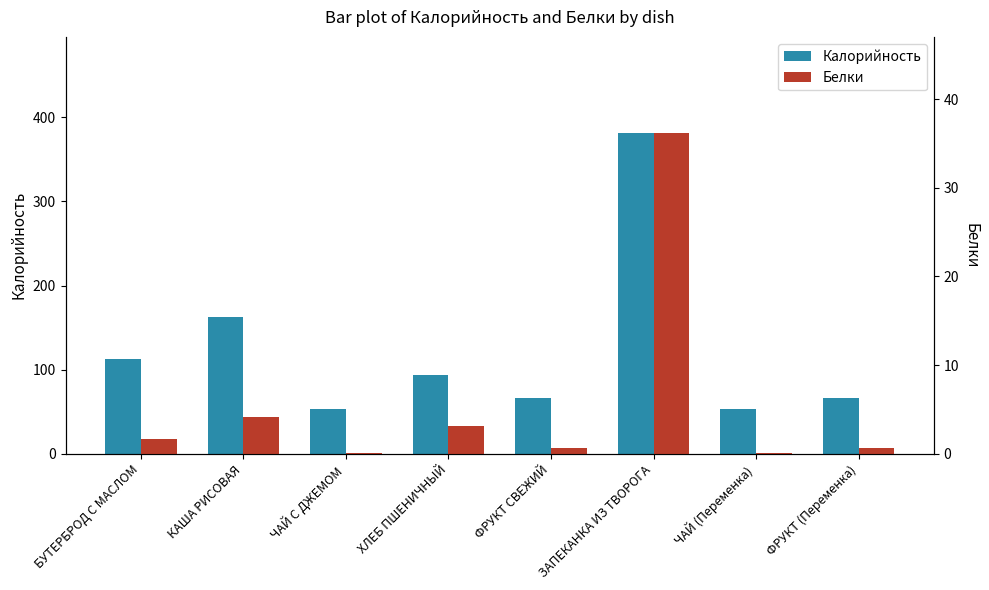

What position from the right is ФРУКТ СВЕЖИЙ?

4